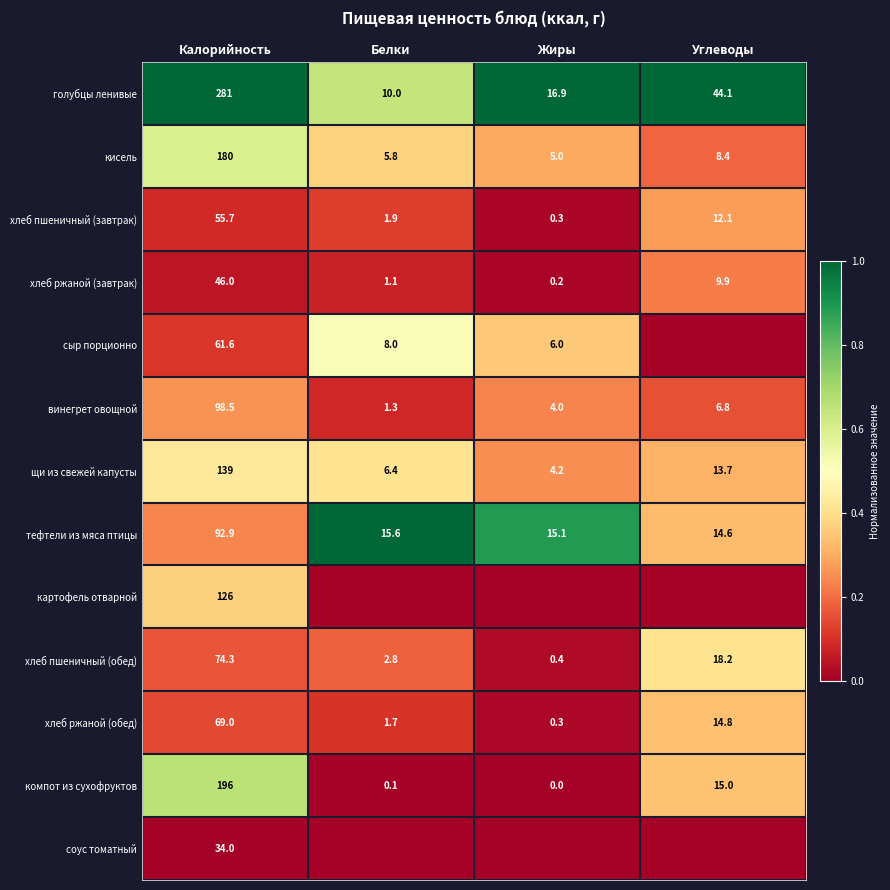

Is it true that хлеб ржаной (завтрак) equals 1.9 at Белки?

False